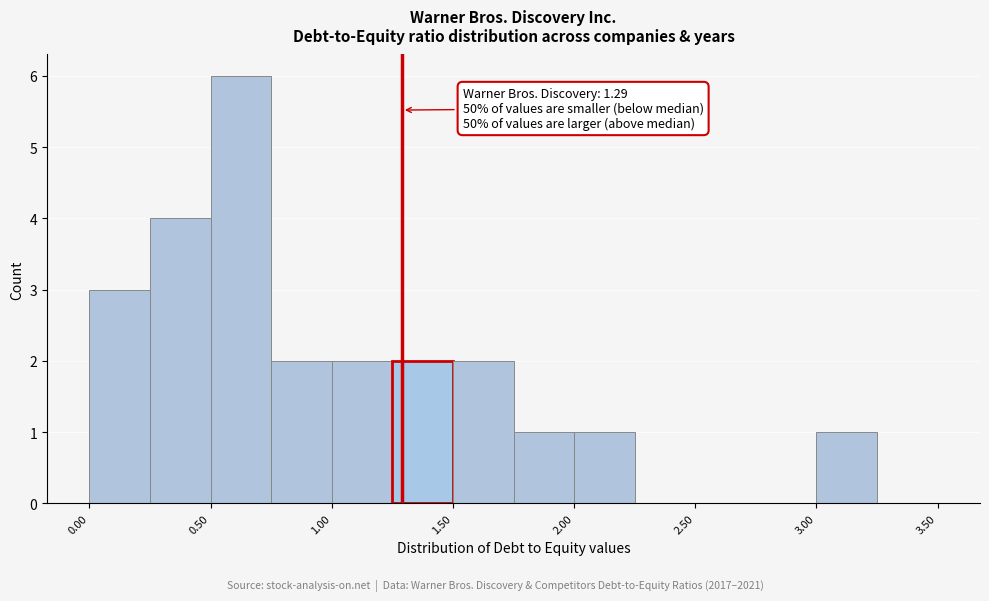

Which range on the x-axis has the tallest bar?

0.50 to 0.75